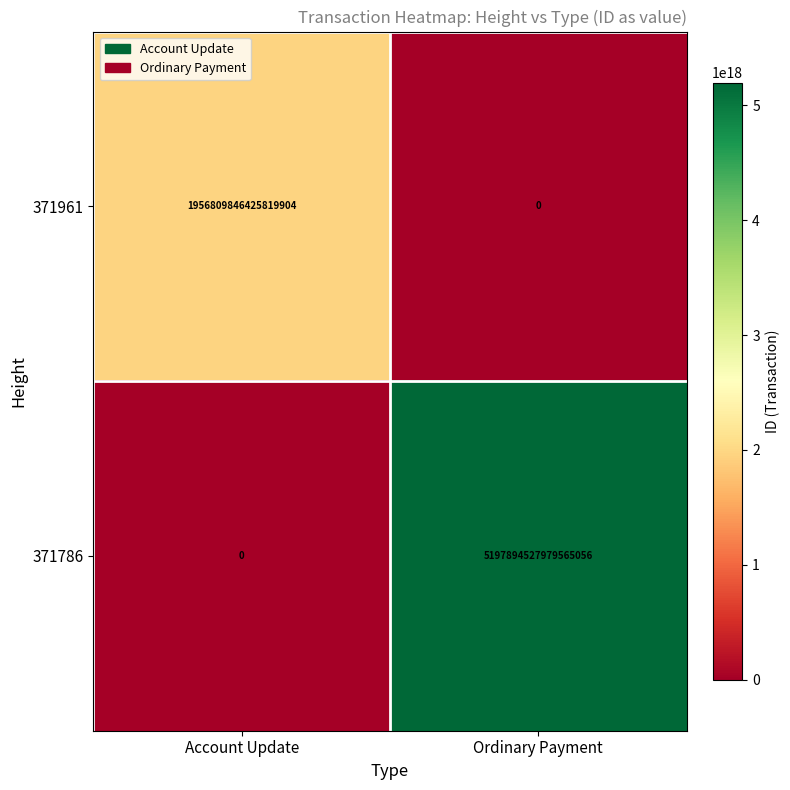

At which category does the chart reach its peak across all series?

Ordinary Payment